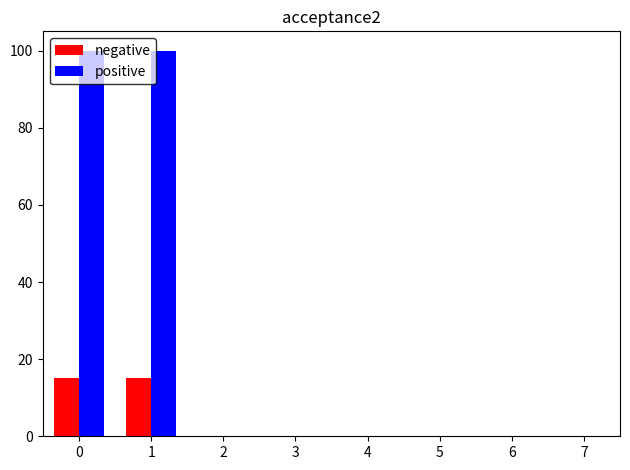

What is the sum of the positive values at 7 and 1?

100